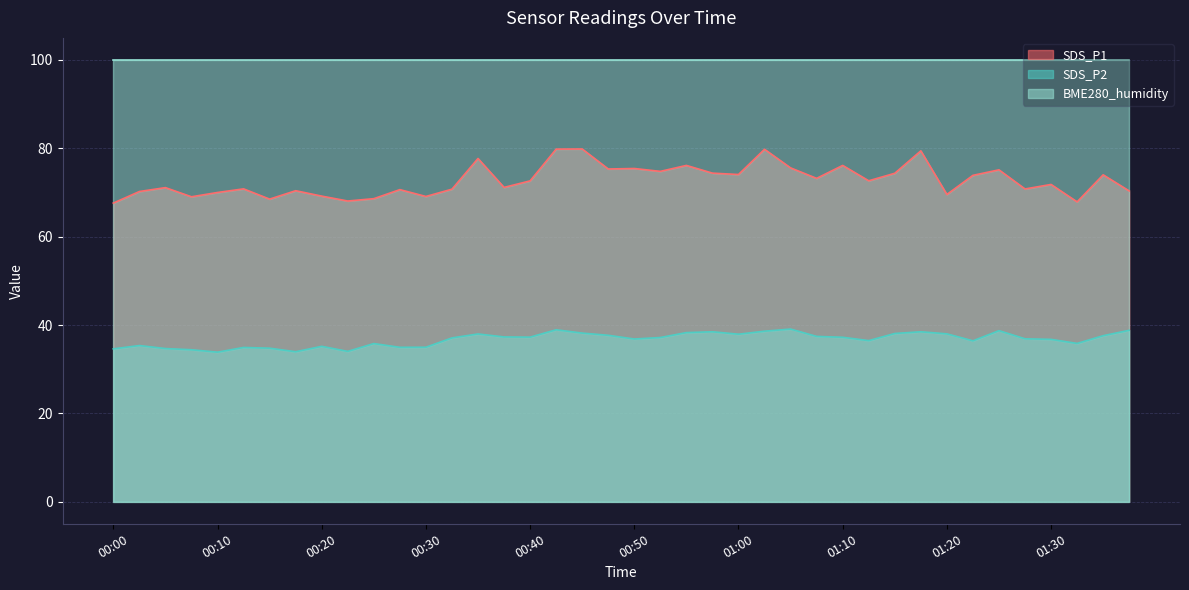

True or false: SDS_P1 and SDS_P2 cross at least once.

False